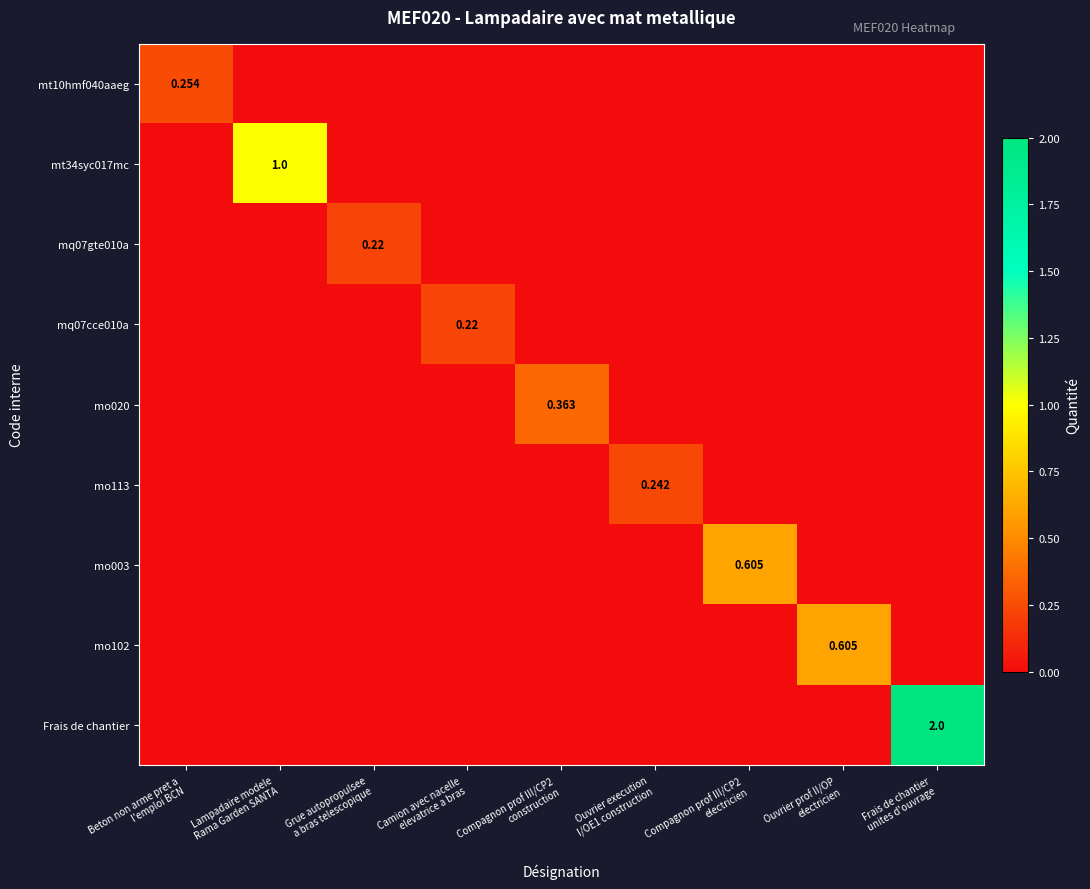

What is the average value of the mo102 series?

0.1